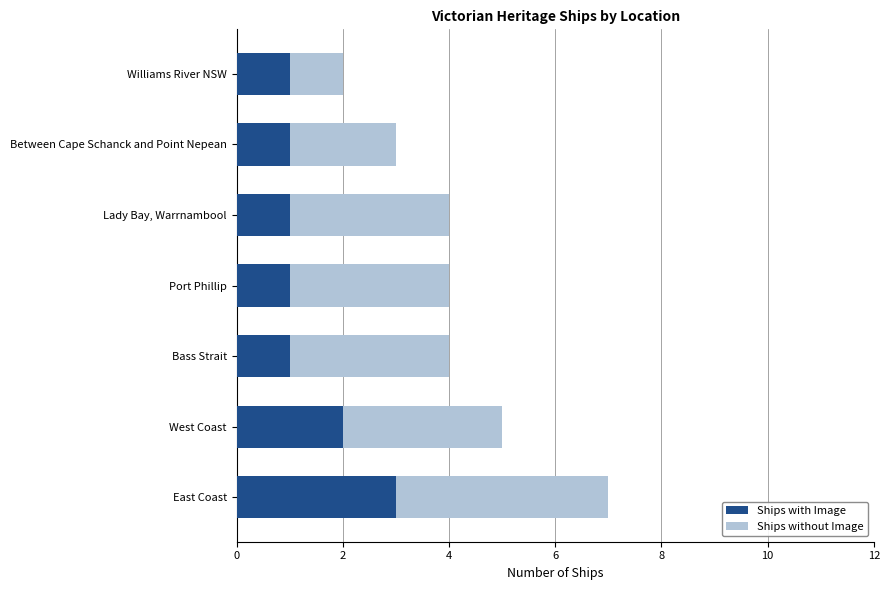

The Ships with Image series shows 4 at East Coast. True or false?

False